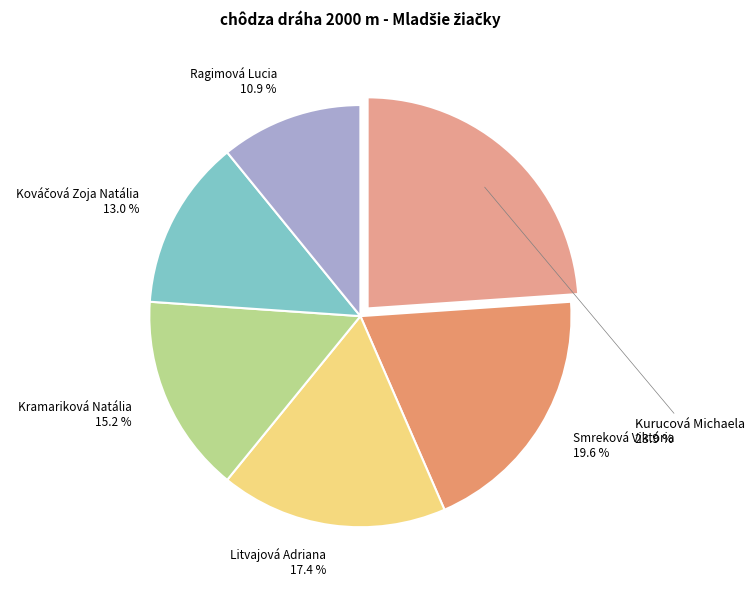

Is Kramariková Natália the majority of the pie?

No